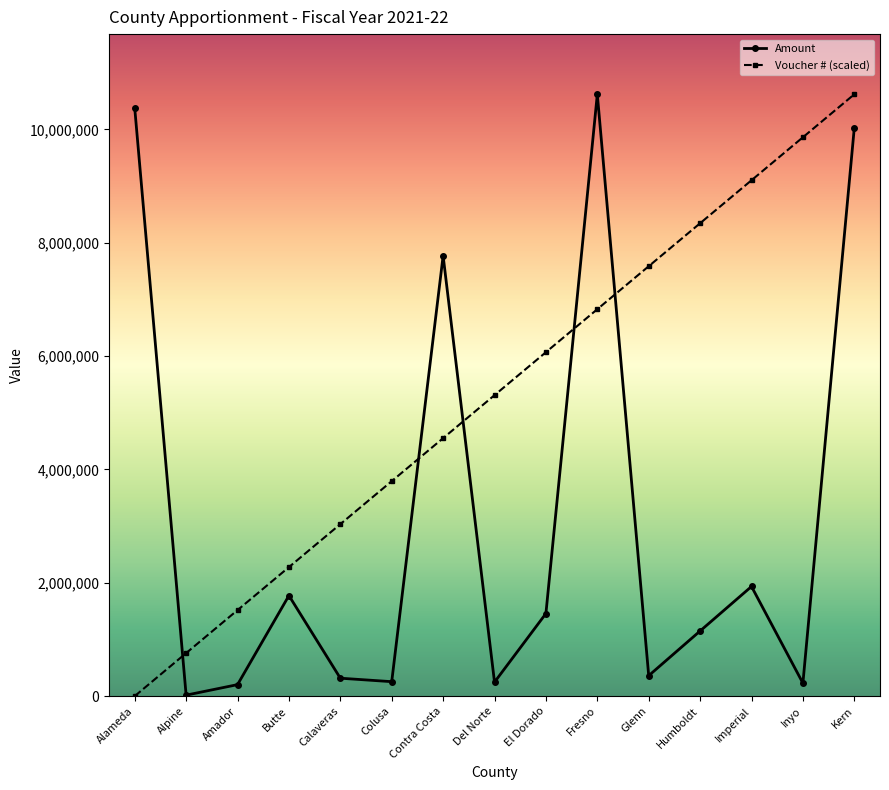

Which category has the lowest value in the Amount series?

Alpine